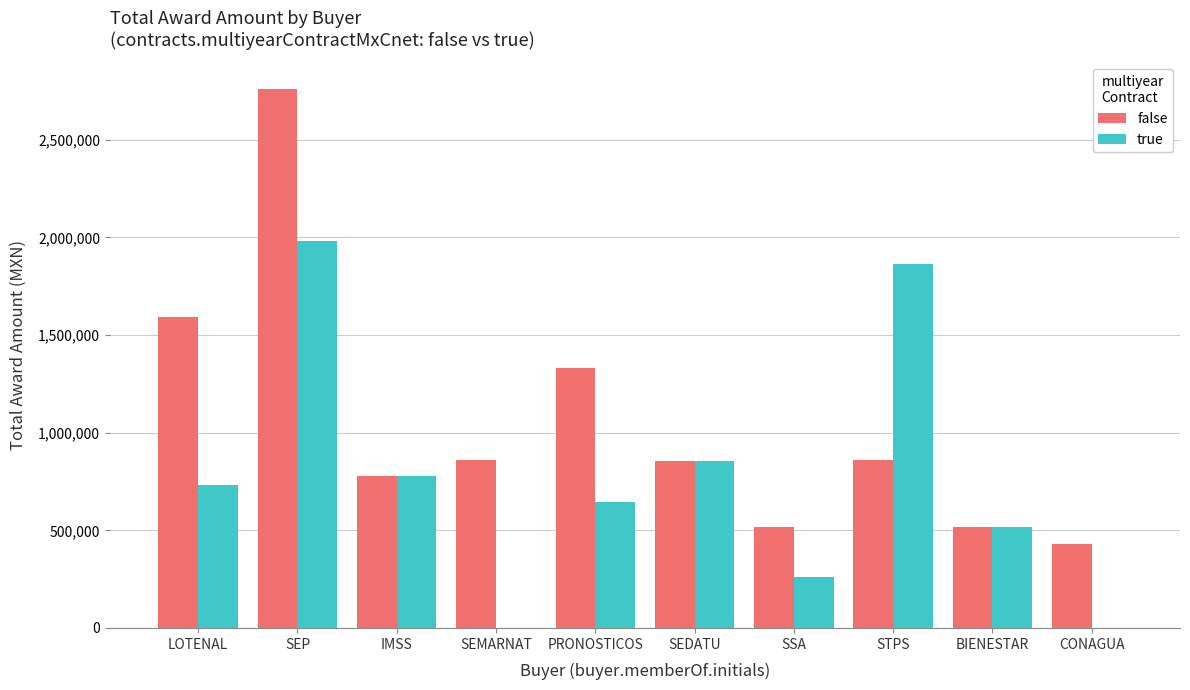

Is the value of true at SEP greater than the value of false at PRONOSTICOS?

Yes